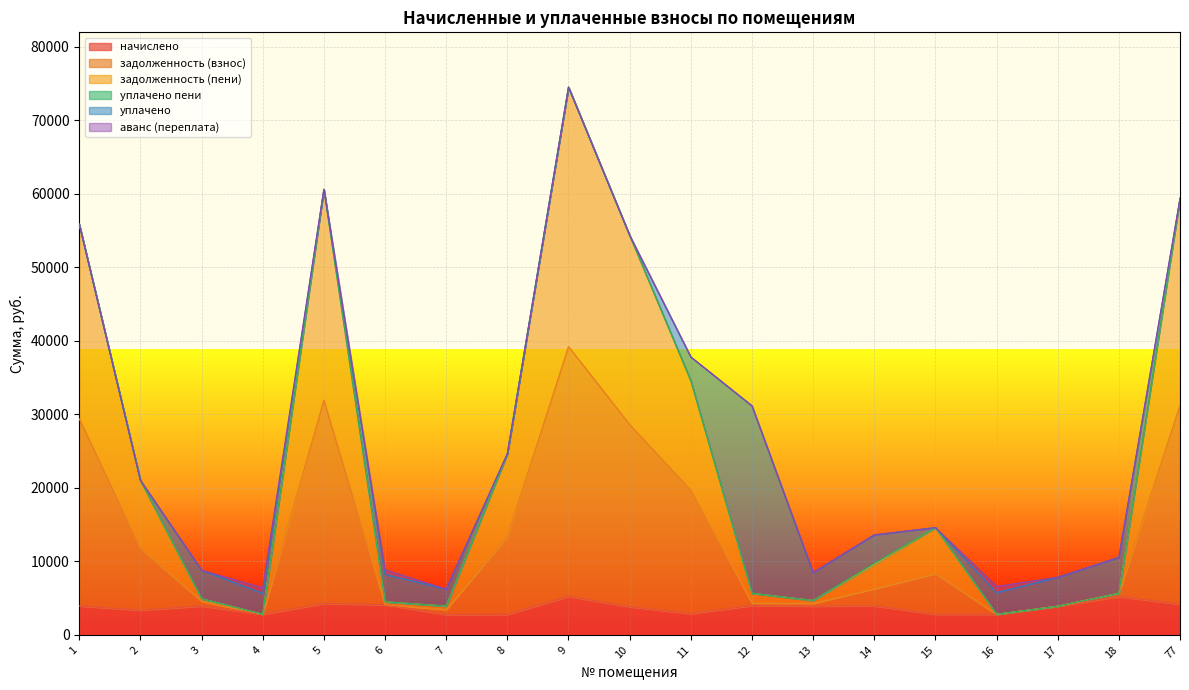

What is the minimum value for начислено?

2764.8